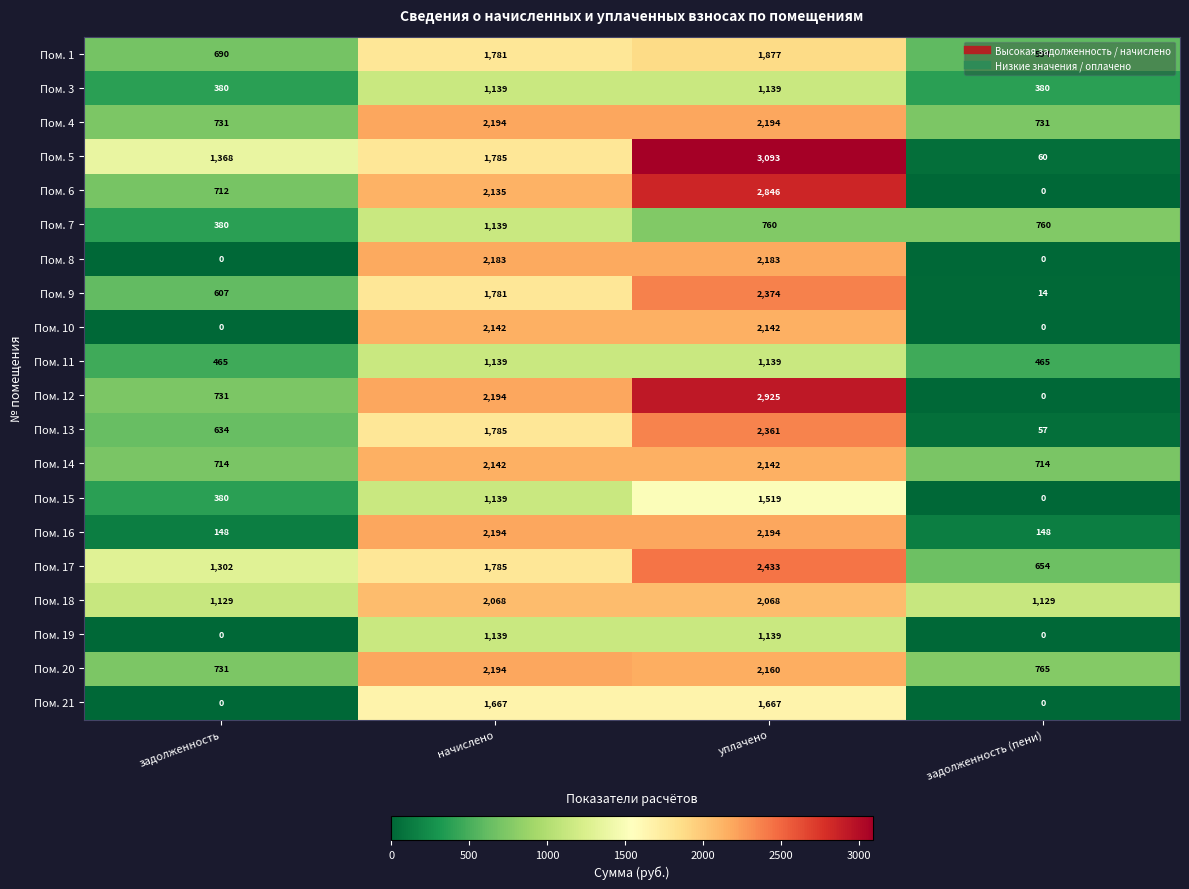

What is the greatest value displayed?

3093